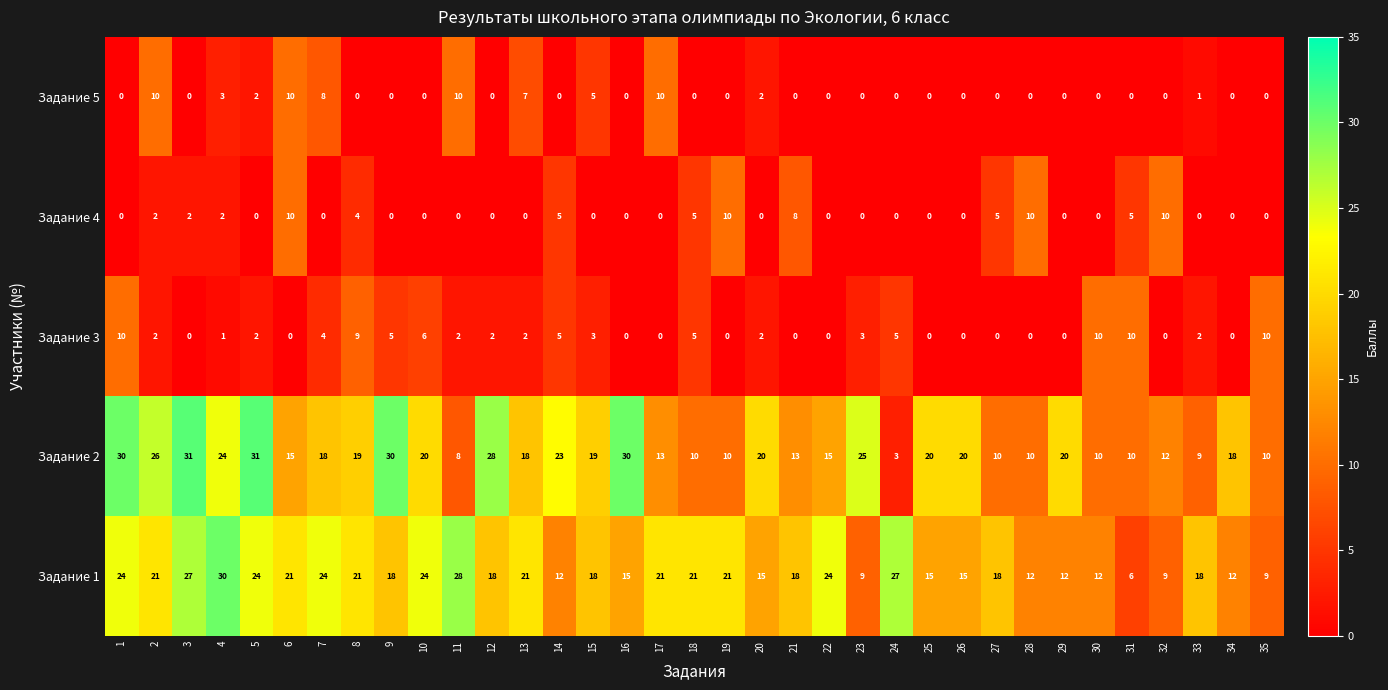

What is the maximum value shown in the chart?

31